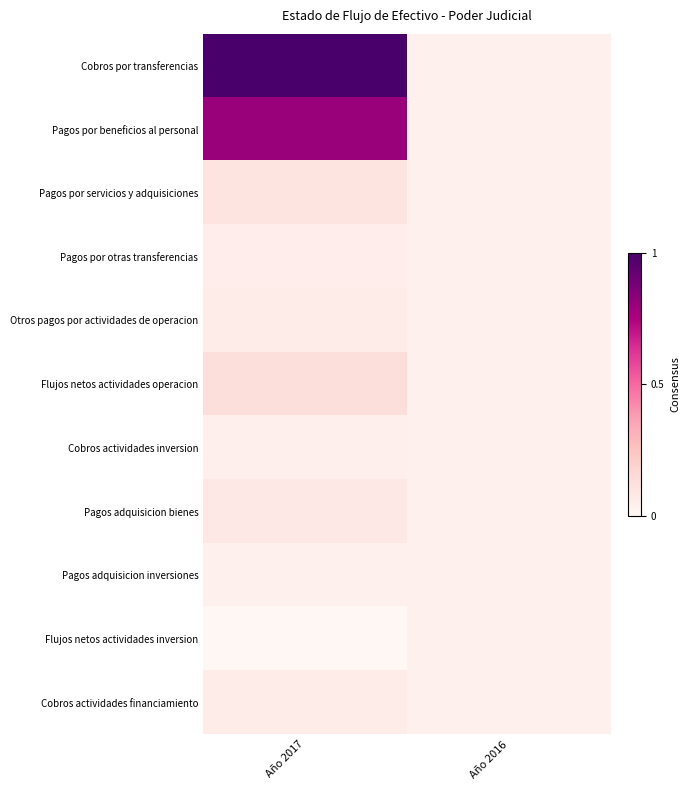

Reading left to right, list all the values displayed in this chart.

Cobros por transferencias: Año 2017=1.0	Año 2016=0.0
Pagos por beneficios al personal: Año 2017=0.8	Año 2016=0.0
Pagos por servicios y adquisiciones: Año 2017=0.1	Año 2016=0.0
Pagos por otras transferencias: Año 2017=0.1	Año 2016=0.0
Otros pagos por actividades de operacion: Año 2017=0.1	Año 2016=0.0
Flujos netos actividades operacion: Año 2017=0.1	Año 2016=0.0
Cobros actividades inversion: Año 2017=0.0	Año 2016=0.0
Pagos adquisicion bienes: Año 2017=0.1	Año 2016=0.0
Pagos adquisicion inversiones: Año 2017=0.0	Año 2016=0.0
Flujos netos actividades inversion: Año 2017=0.0	Año 2016=0.0
Cobros actividades financiamiento: Año 2017=0.1	Año 2016=0.0